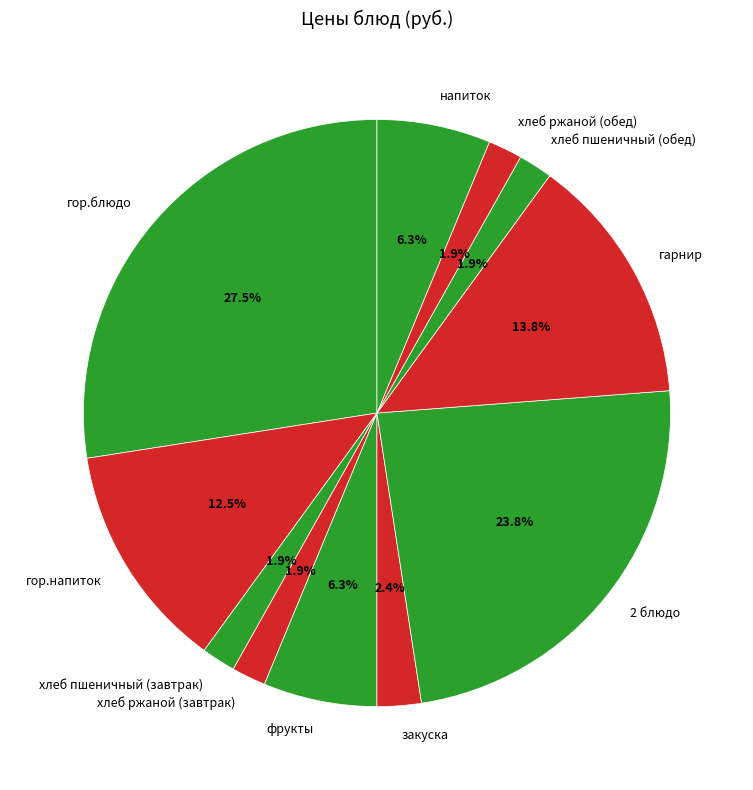

Count the number of slices in the pie.

11